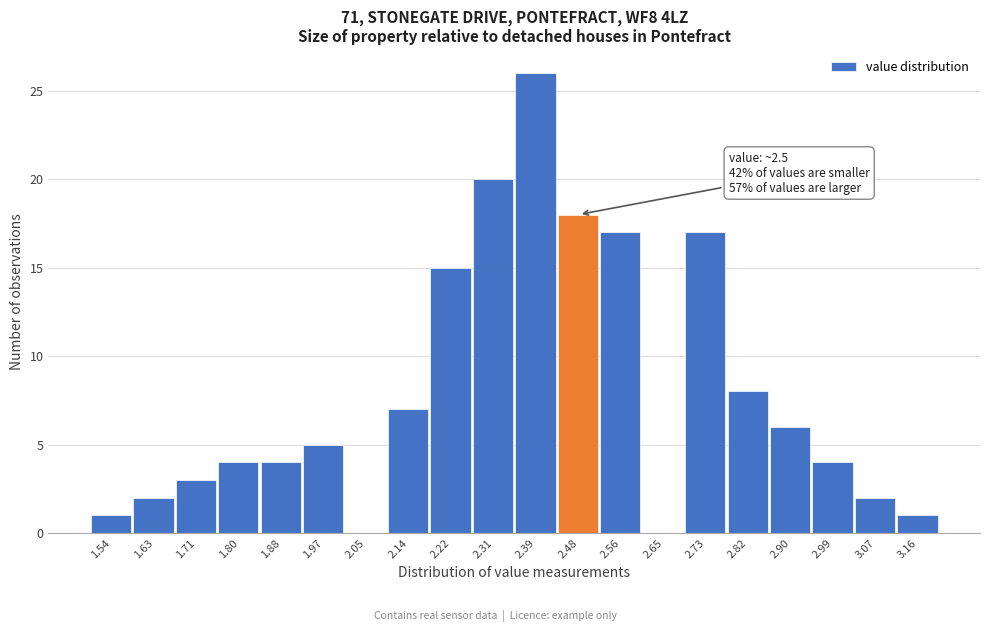

Over which range of the x-axis is the bar tallest?

2.350 to 2.435